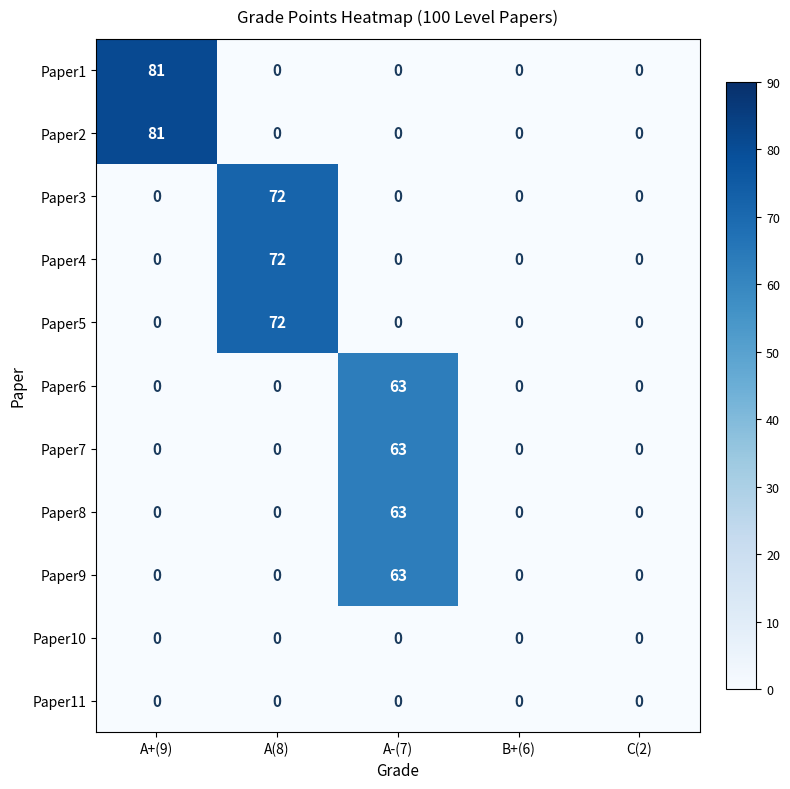

What is the maximum value for Paper5?

72